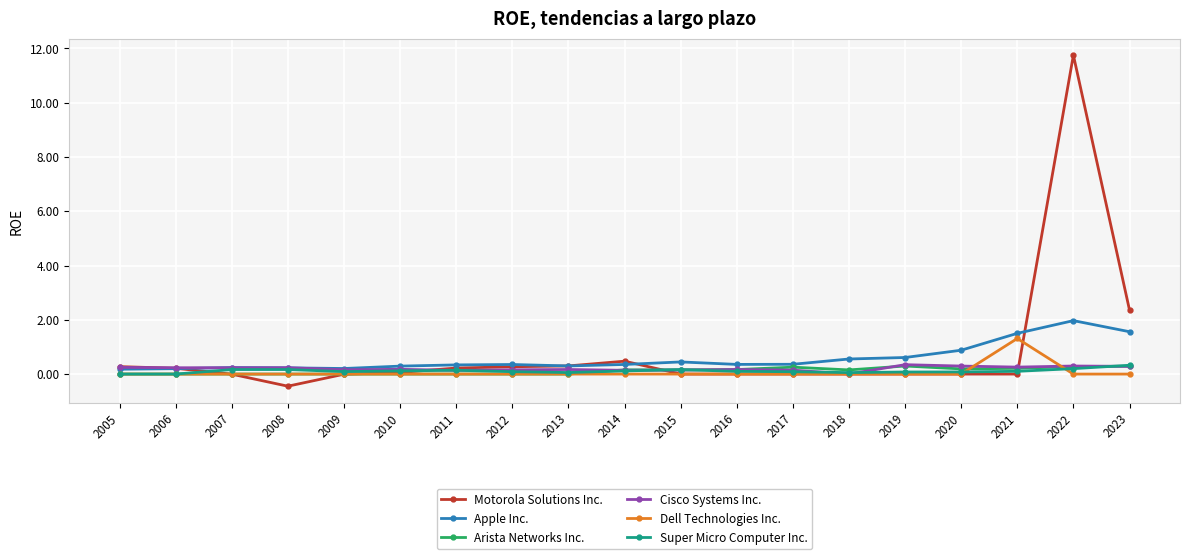

True or false: Cisco Systems Inc. has a value of 0.3 at 2022.

True